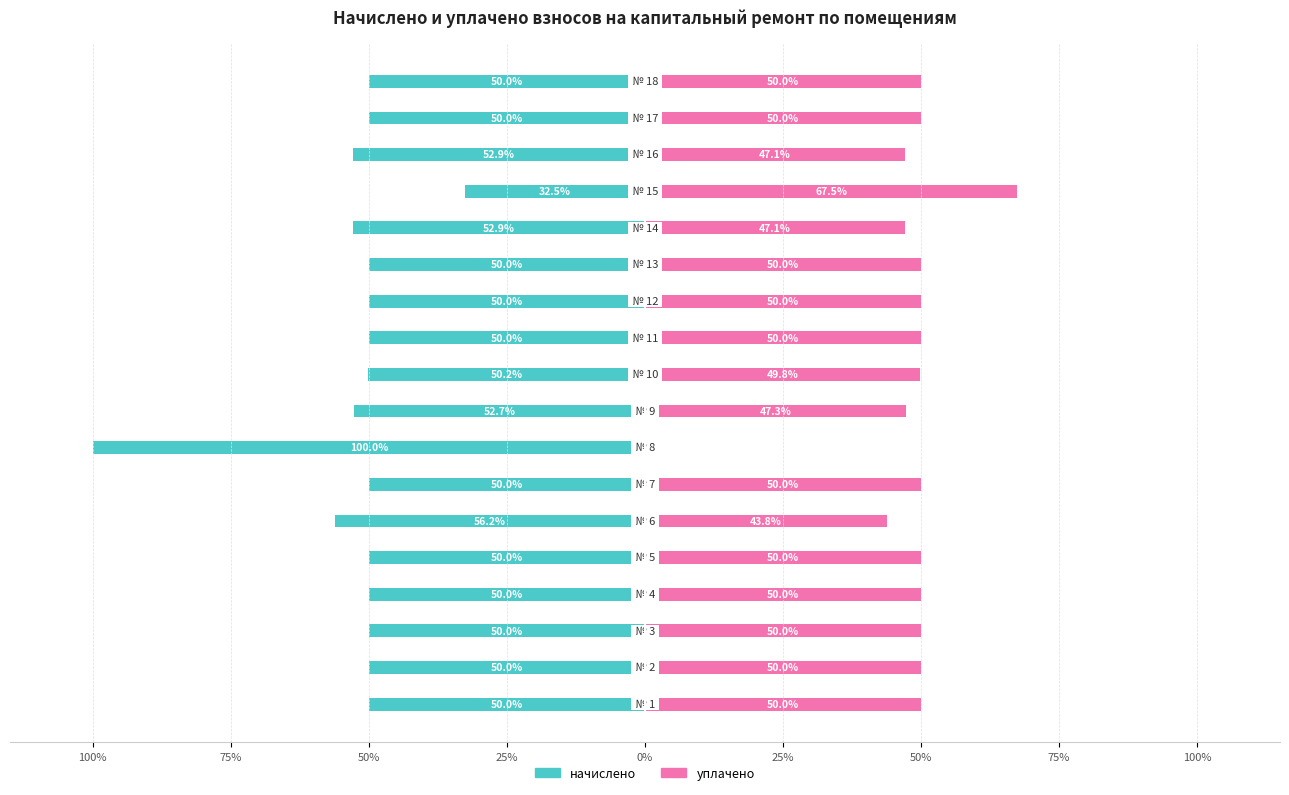

Count the number of data series in this chart.

2